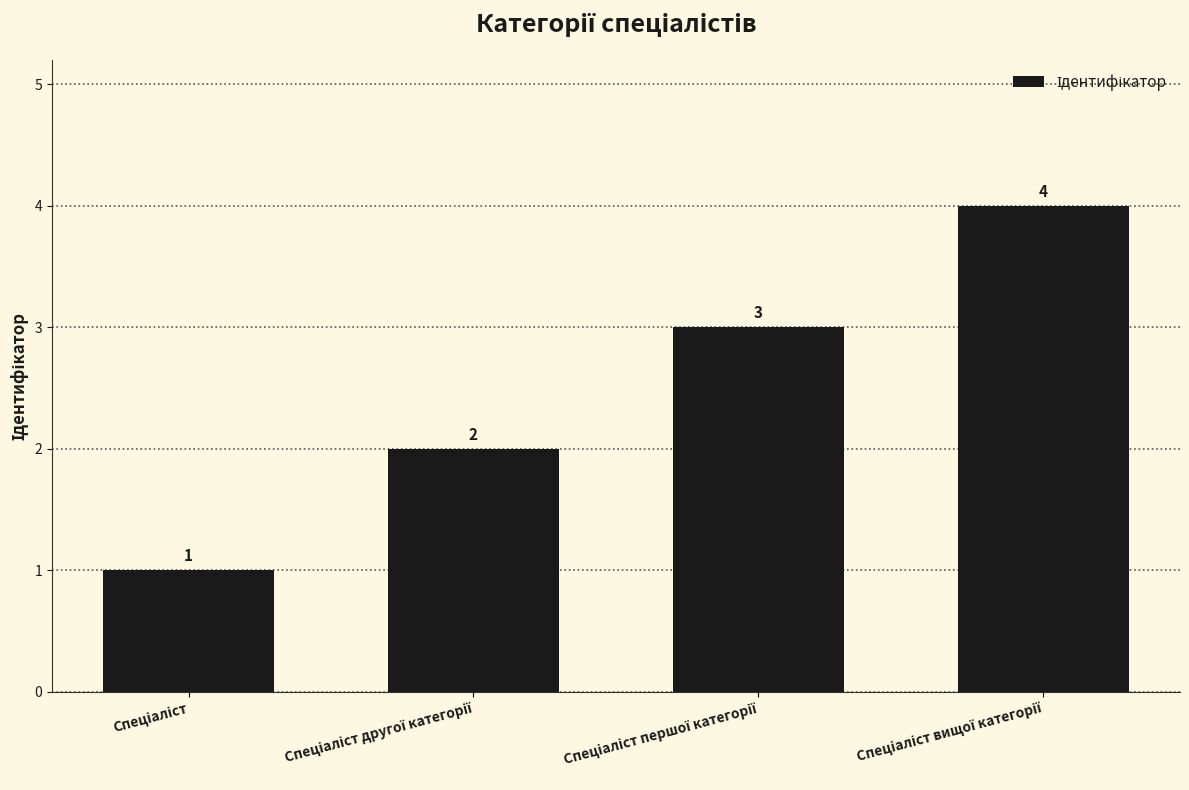

What is the value of the 2nd bar from the left?

2